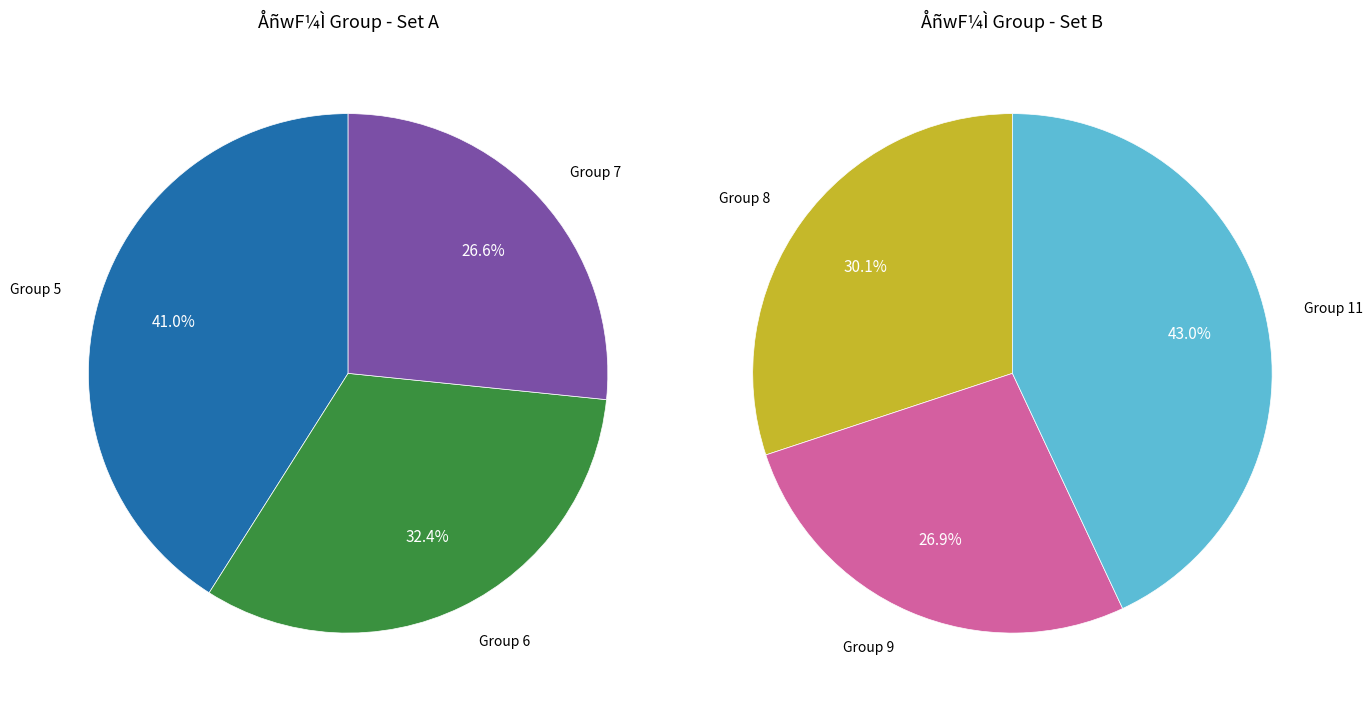

Count the number of slices in the pie.

6